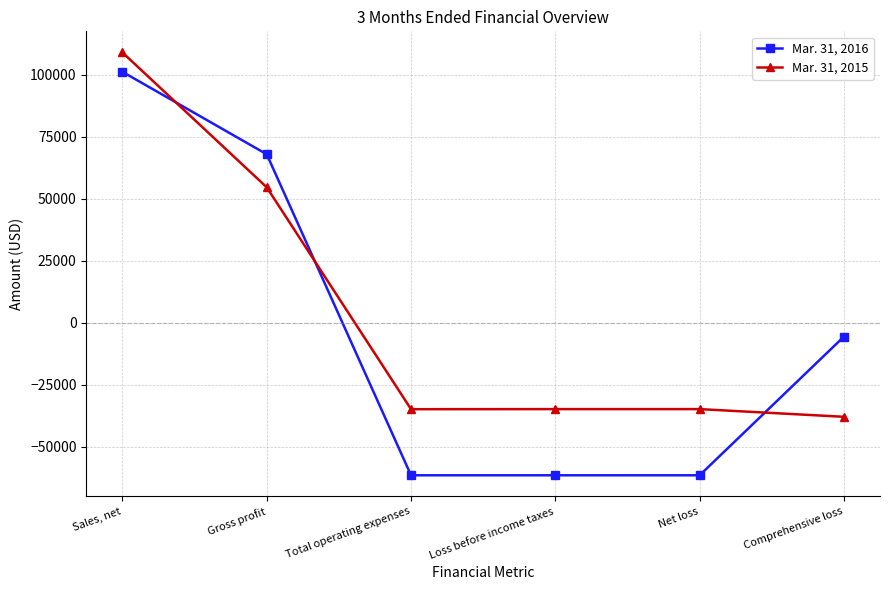

How many series are shown in this chart?

2